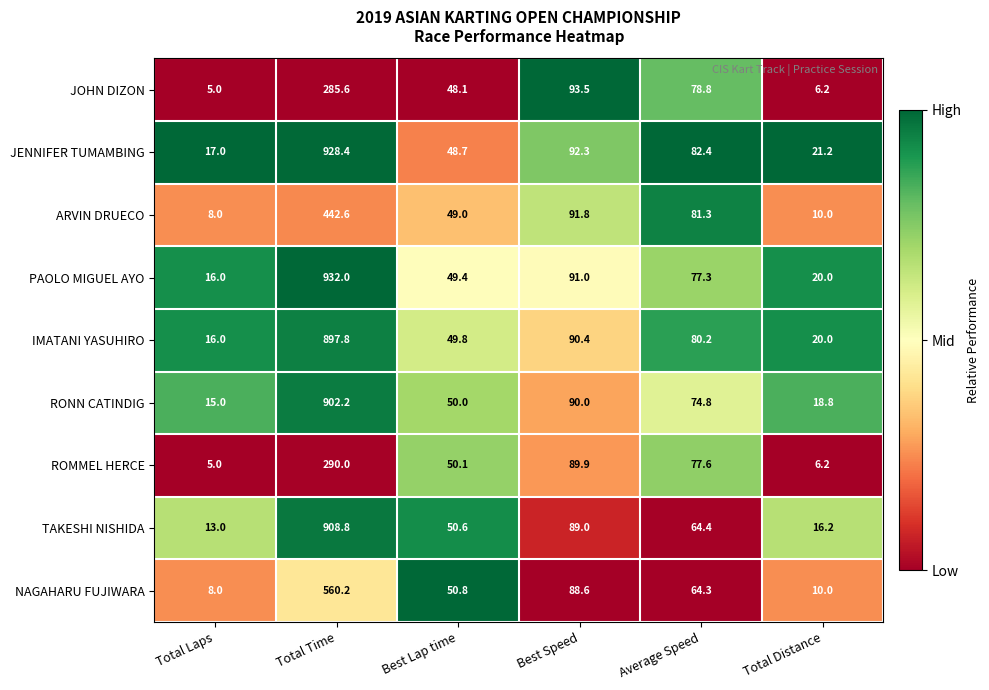

The value of ARVIN DRUECO at Total Distance is 4.3. True or false?

False